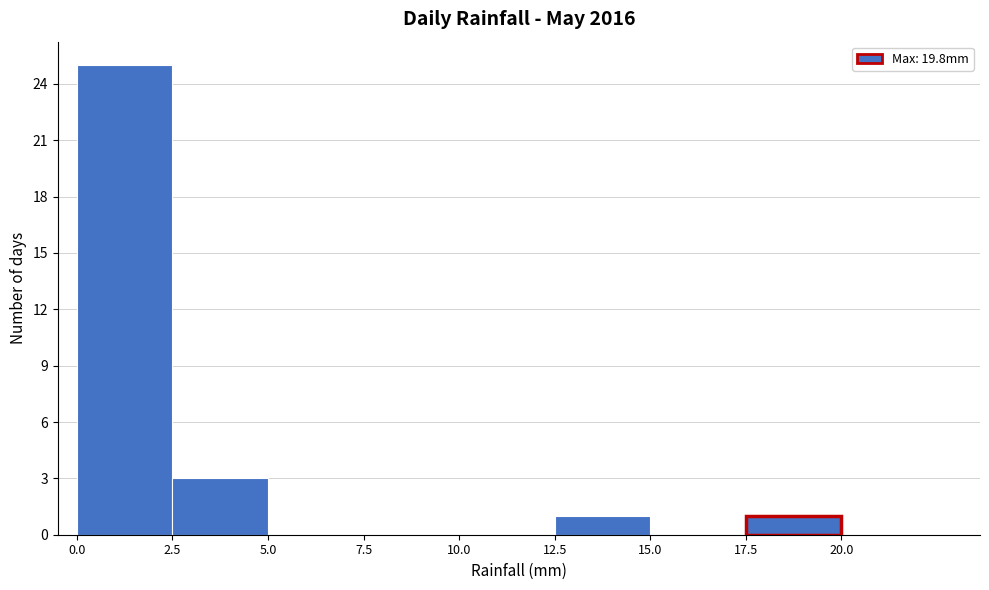

Reading left to right, list every bar in this chart as the range it spans on the x-axis followed by its height. The values are not printed on the chart, so give them approximately, as read against the axis.

0.0 to 2.5: 25
2.5 to 5.0: 3
5.0 to 7.5: 0
7.5 to 10.0: 0
10.0 to 12.5: 0
12.5 to 15.0: 1
15.0 to 17.5: 0
17.5 to 20.0: 1
20.0 to 22.5: 0